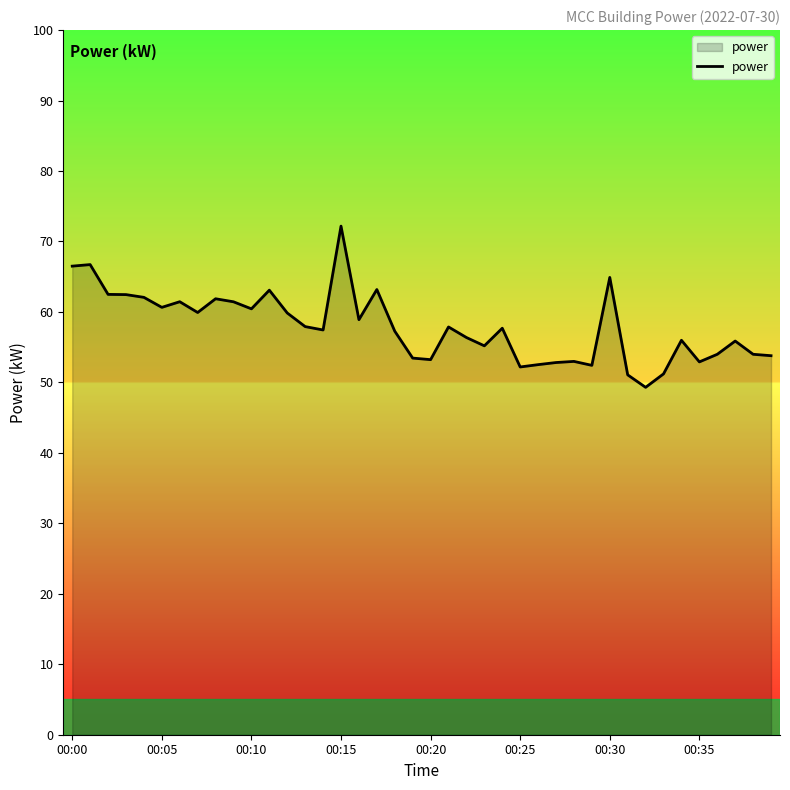

What is the smallest value displayed?

49.3